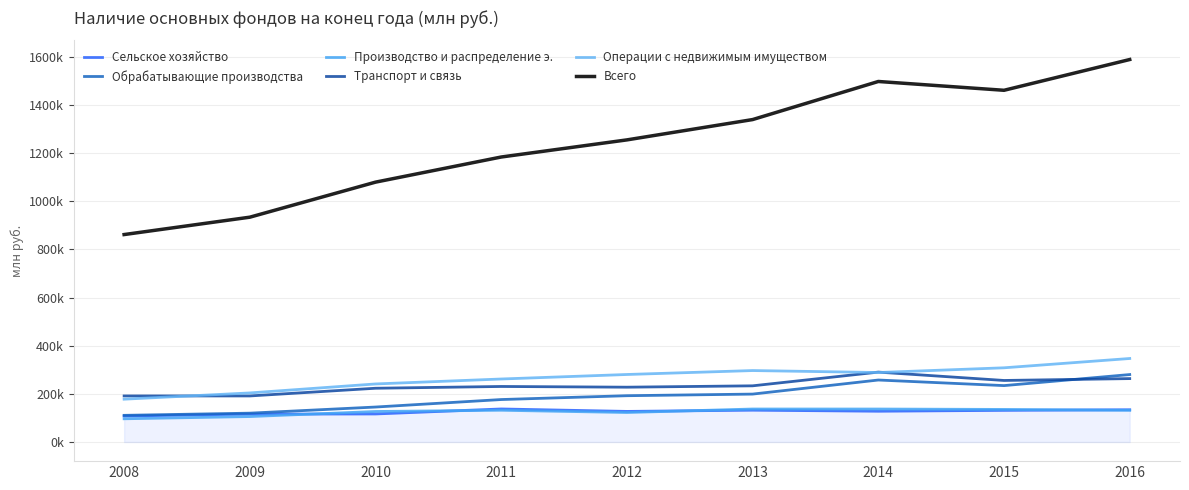

Is this an area chart (filled region under the line)?

Yes